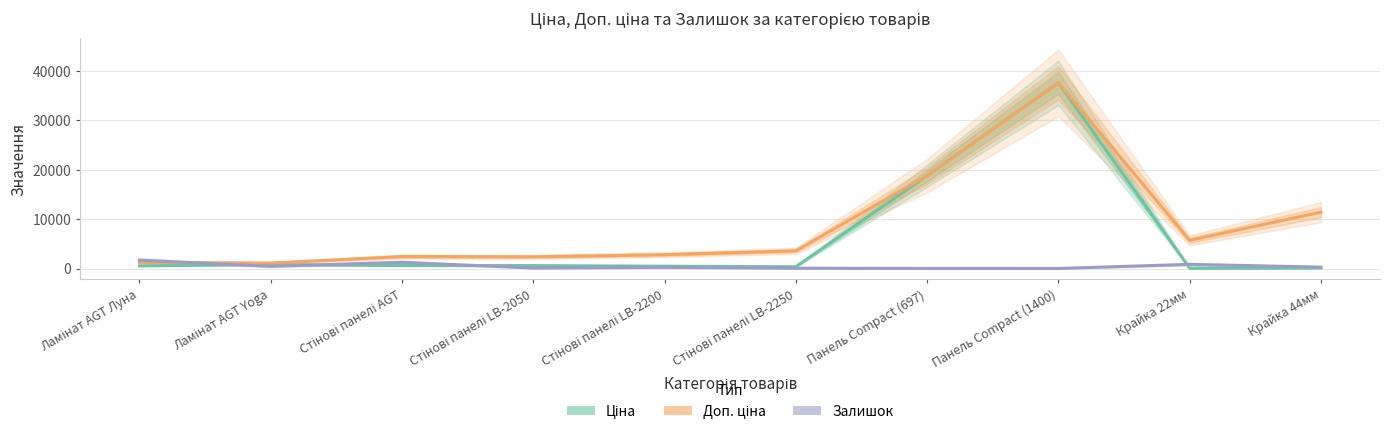

Is it true that Доп. ціна equals 680.0 at Стінові панелі LB-2050?

False